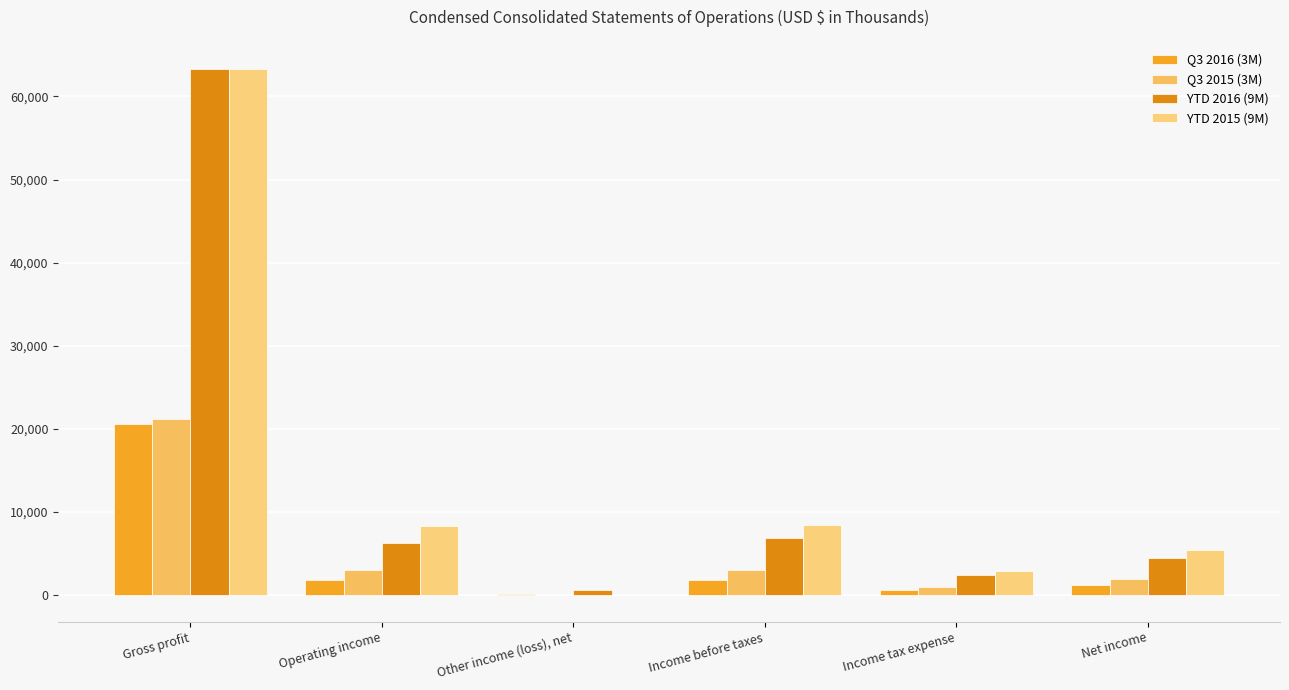

What is the approximate value of Q3 2015 (3M) at Income before taxes, to the nearest 50?

3000